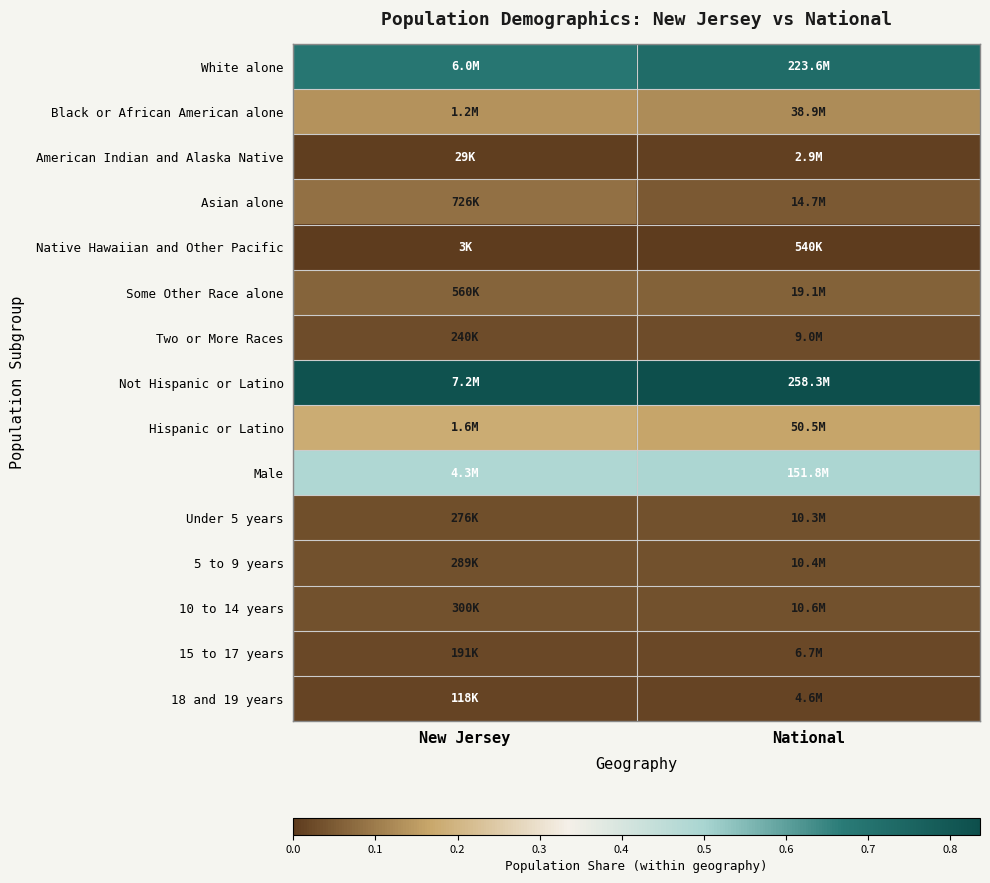

Which series has the largest total across all categories?

Not Hispanic or Latino